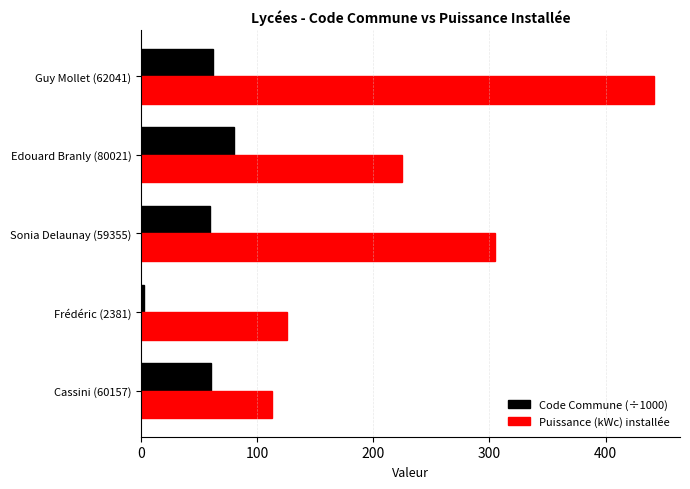

Read the Puissance (kWc) installée value at Edouard Branly (80021).

225.0